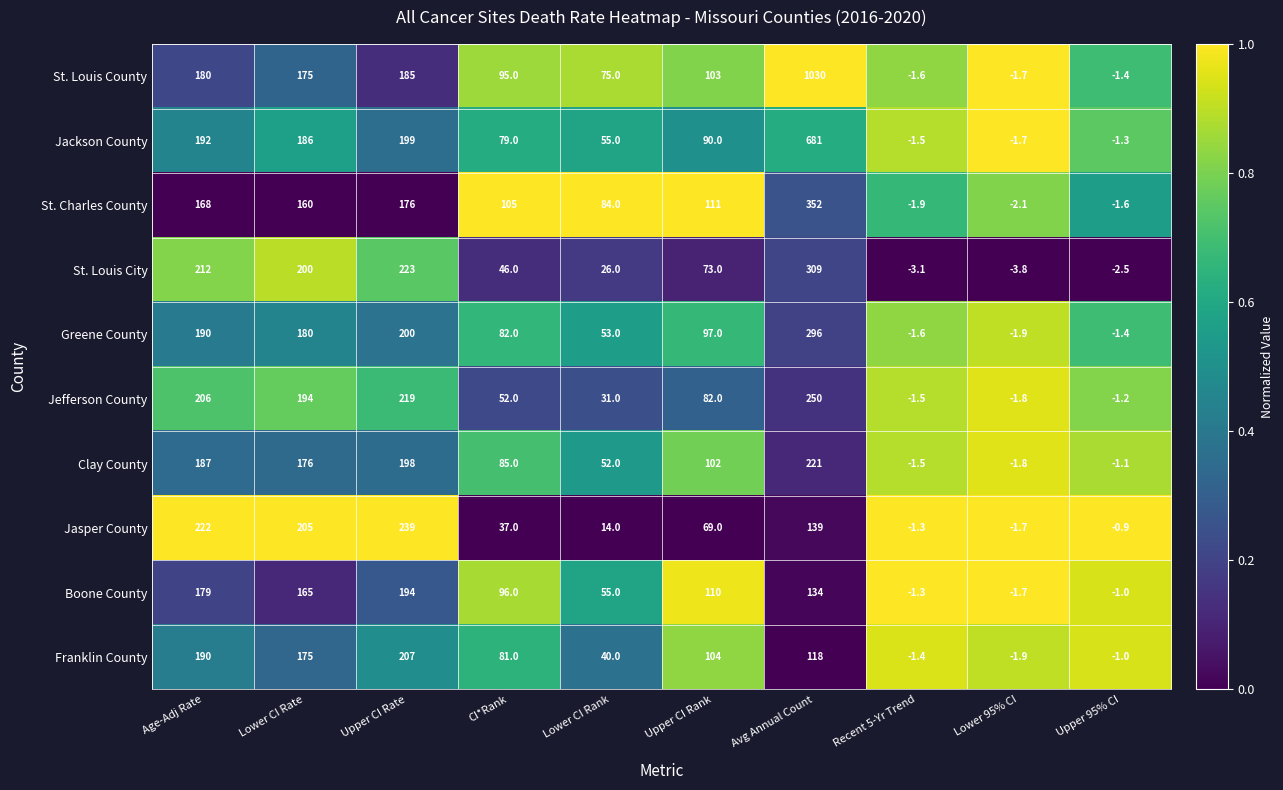

Which category has the highest value across all series?

Avg Annual Count